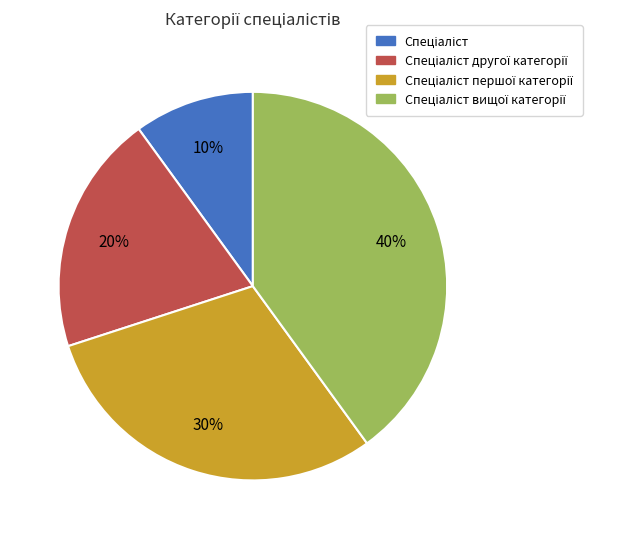

To the nearest percent, what is the difference between the largest and smallest slice percentages?

30%